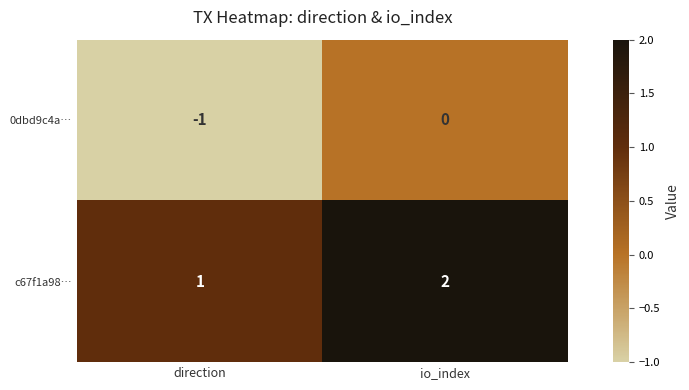

Reading left to right, what are all the values shown in this chart?

0dbd9c4a…: direction=-1	io_index=0
c67f1a98…: direction=1	io_index=2